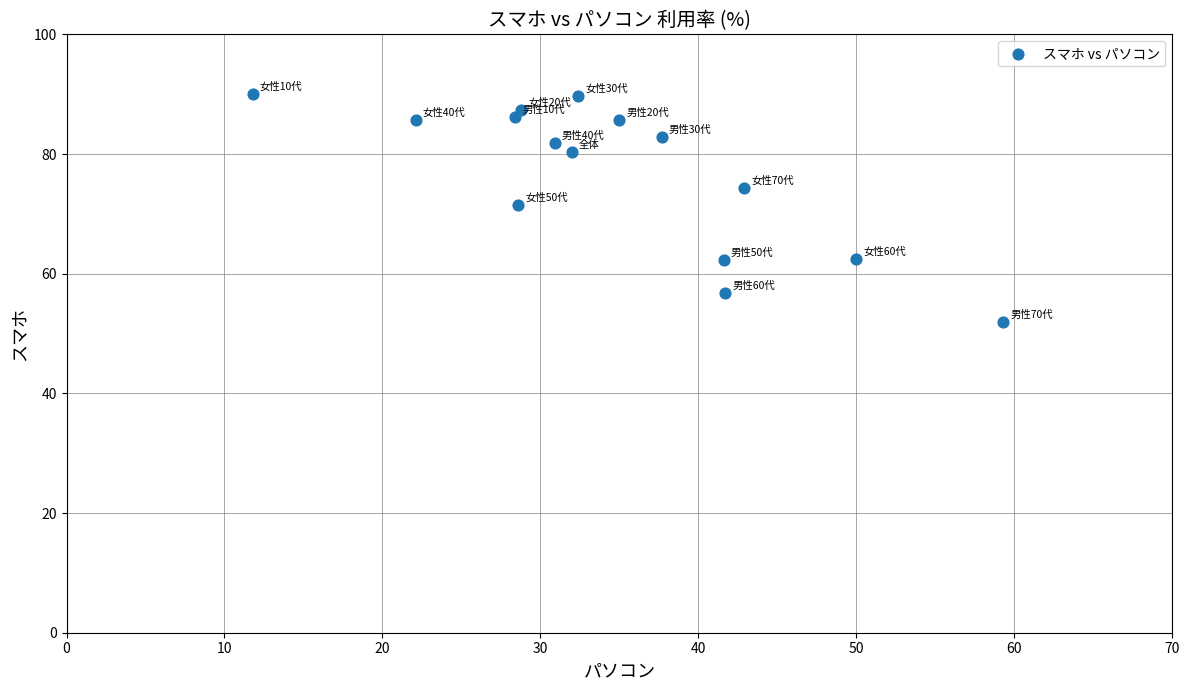

What Y value in the scatter plot is closest to 70?

71.4